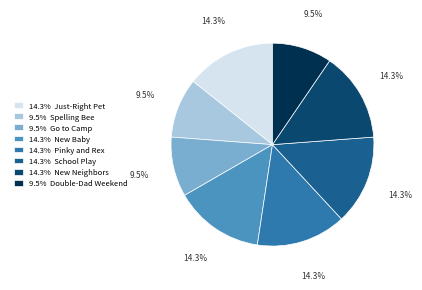

Is there any slice that represents more than half of the pie?

No